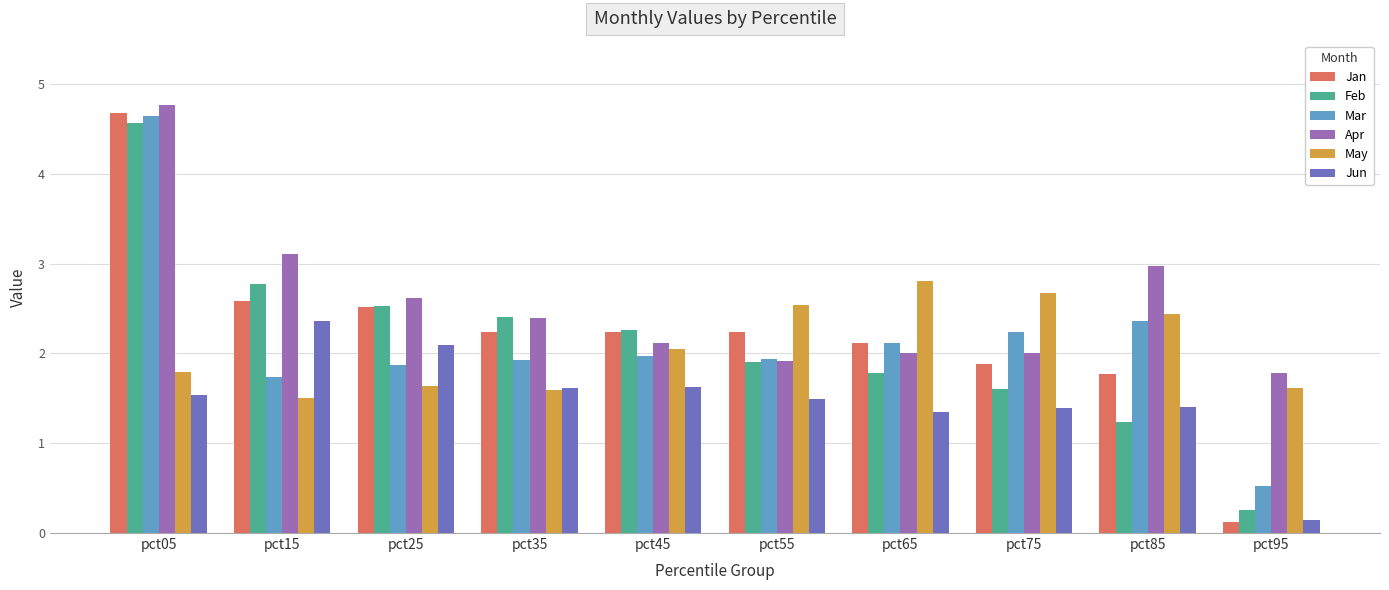

Reading left to right, extract all data points from this chart.

Jan: 4.7	2.6	2.5	2.2	2.2	2.2	2.1	1.9	1.8	0.1
Feb: 4.6	2.8	2.5	2.4	2.3	1.9	1.8	1.6	1.2	0.3
Mar: 4.6	1.7	1.9	1.9	2.0	1.9	2.1	2.2	2.4	0.5
Apr: 4.8	3.1	2.6	2.4	2.1	1.9	2.0	2.0	3.0	1.8
May: 1.8	1.5	1.6	1.6	2.0	2.5	2.8	2.7	2.4	1.6
Jun: 1.5	2.4	2.1	1.6	1.6	1.5	1.4	1.4	1.4	0.1